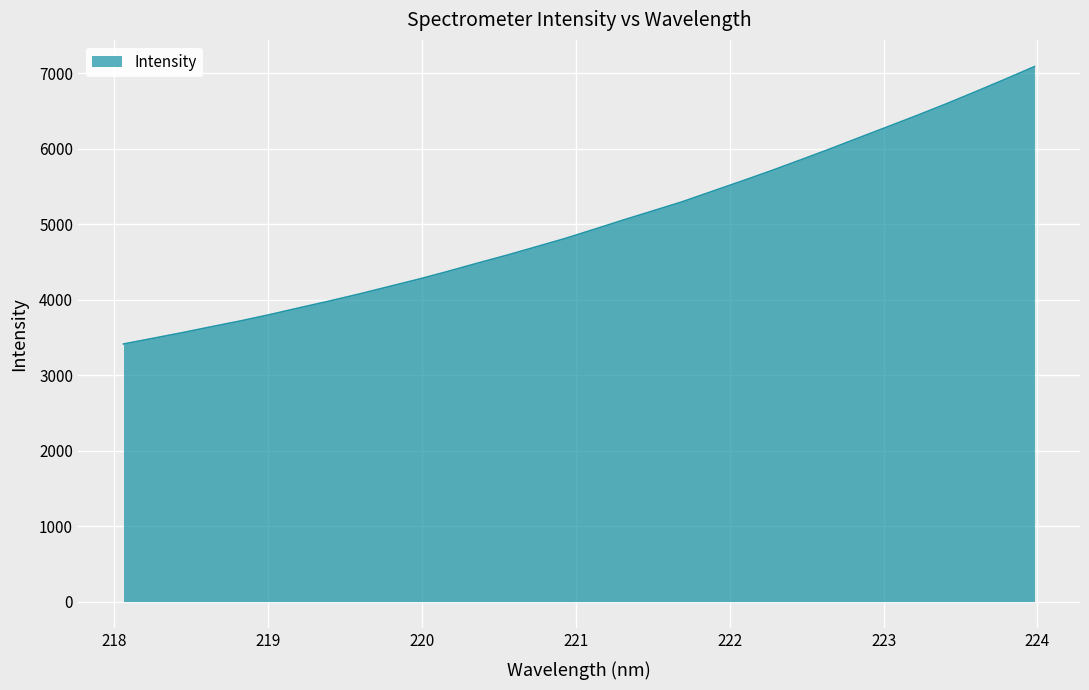

What is the sum of all values?

160238.2